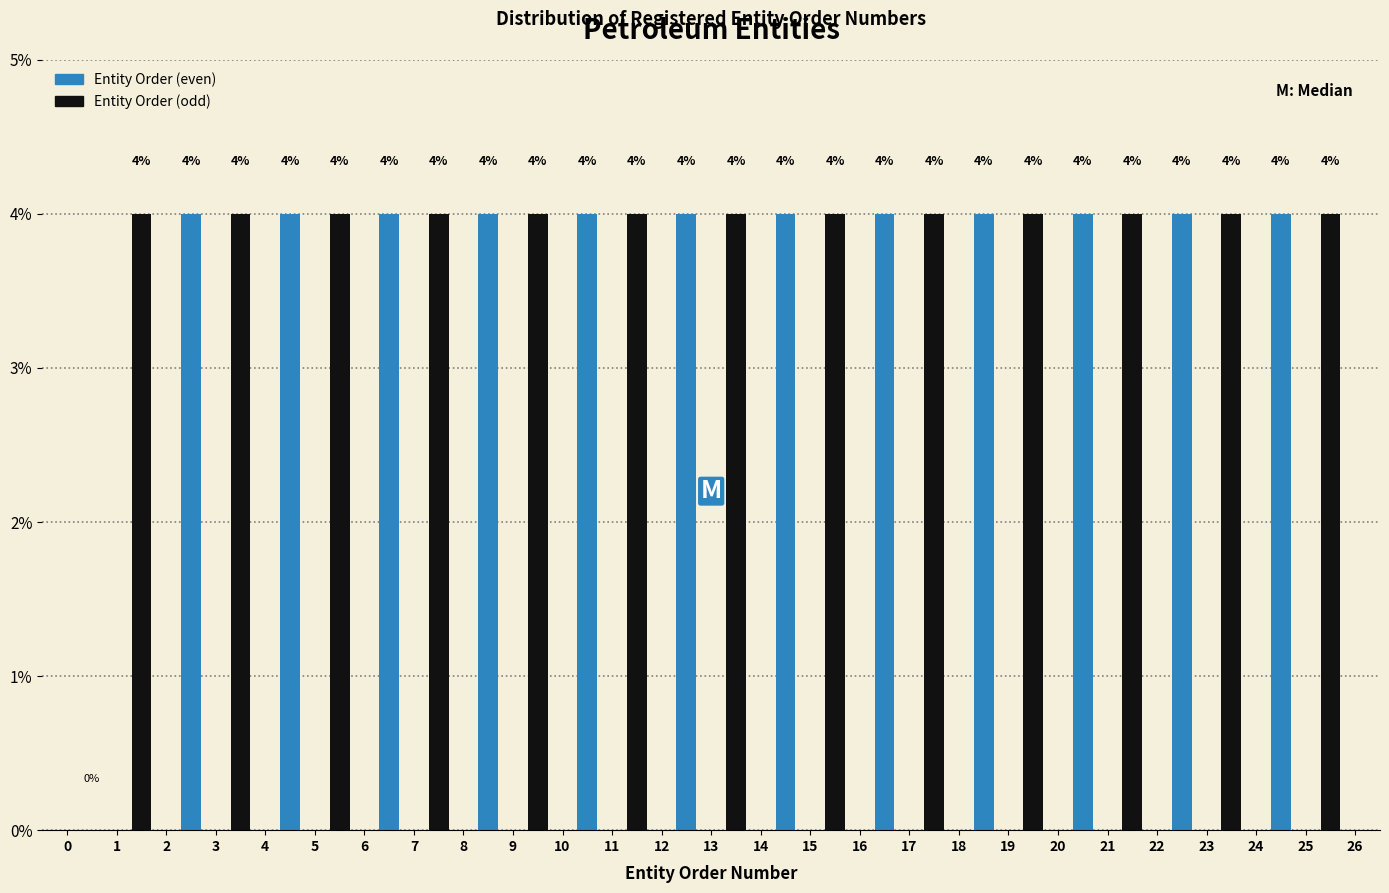

Reading left to right, transcribe all the data shown in this chart.

Entity Order (even): 1=0	3=4	5=4	7=4	9=4	11=4	13=4	15=4	17=4	19=4	21=4	23=4	25=4
Entity Order (odd): 1=4	3=4	5=4	7=4	9=4	11=4	13=4	15=4	17=4	19=4	21=4	23=4	25=4